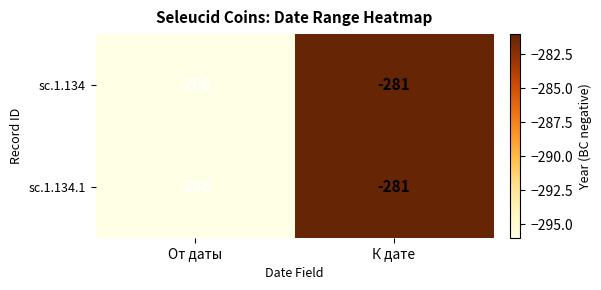

Is it true that sc.1.134.1 equals -296 at От даты?

True